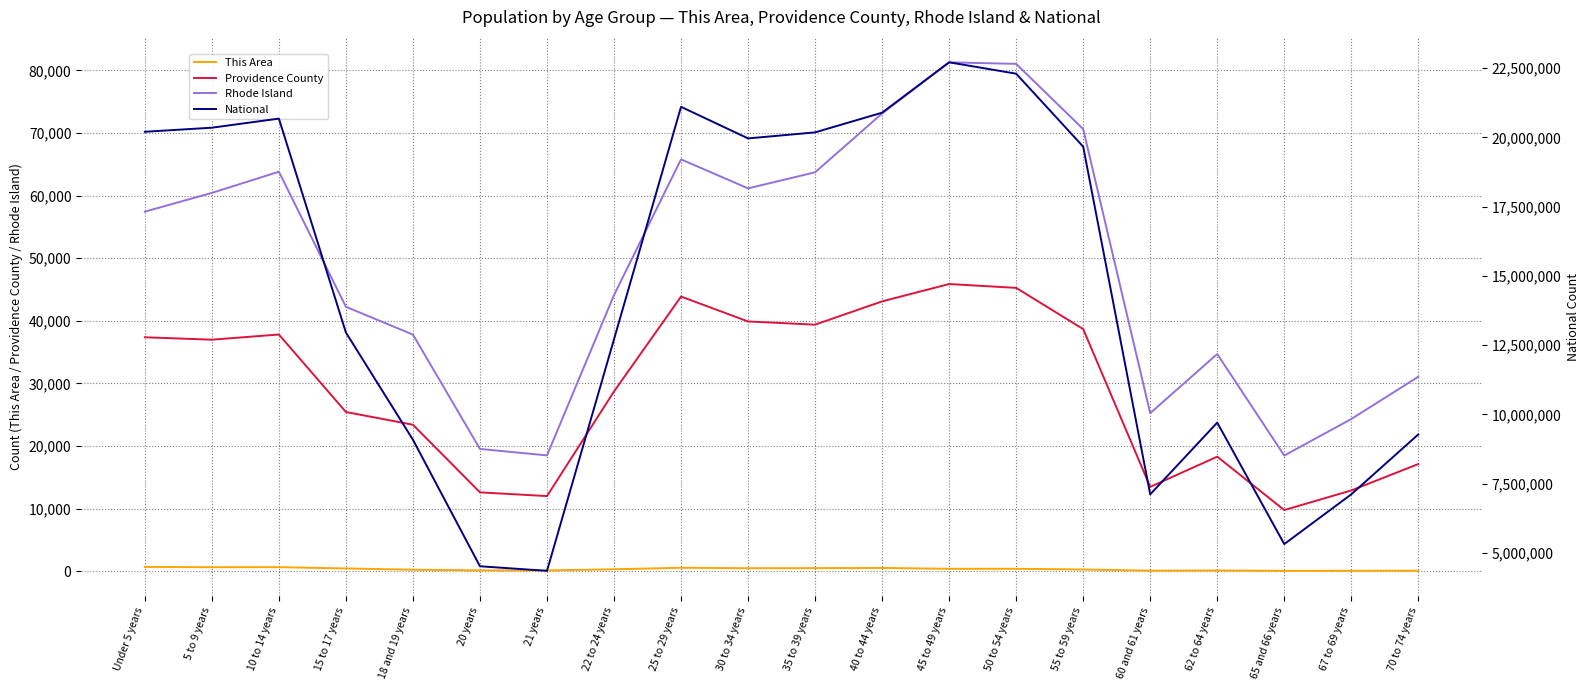

Which series has the largest total across all categories?

National